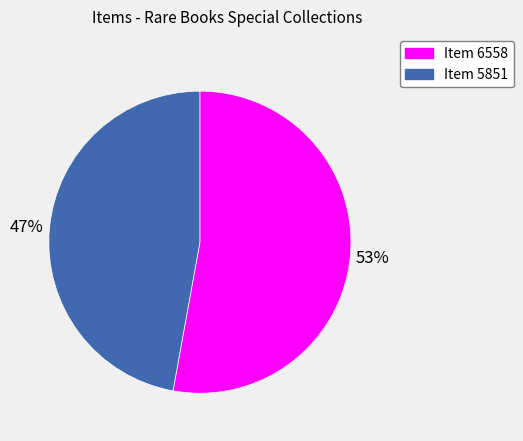

How many slices are in this pie chart?

2